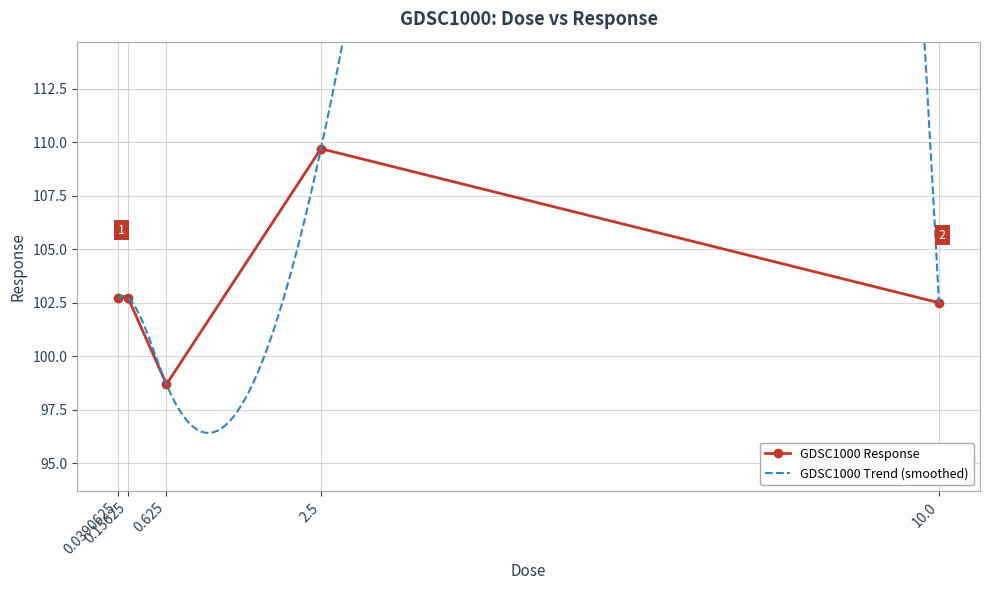

What is the value of the 2nd point from the left?

102.7